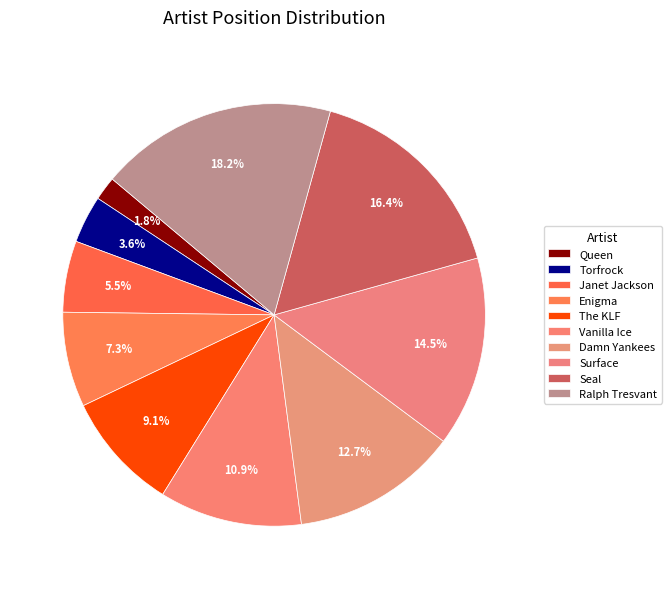

To the nearest percent, what is the difference between the largest and smallest slice percentages?

16%